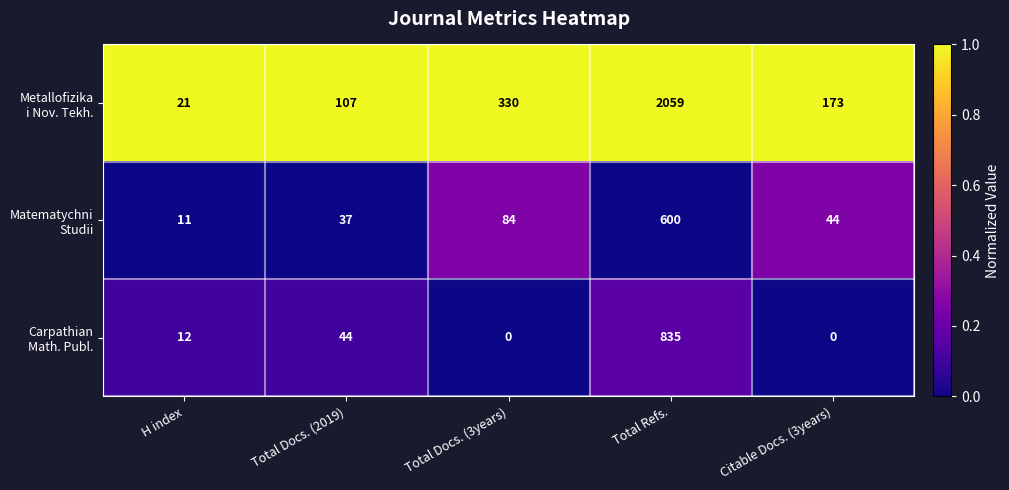

What is the difference between the highest and lowest values at Total Refs.?

1459